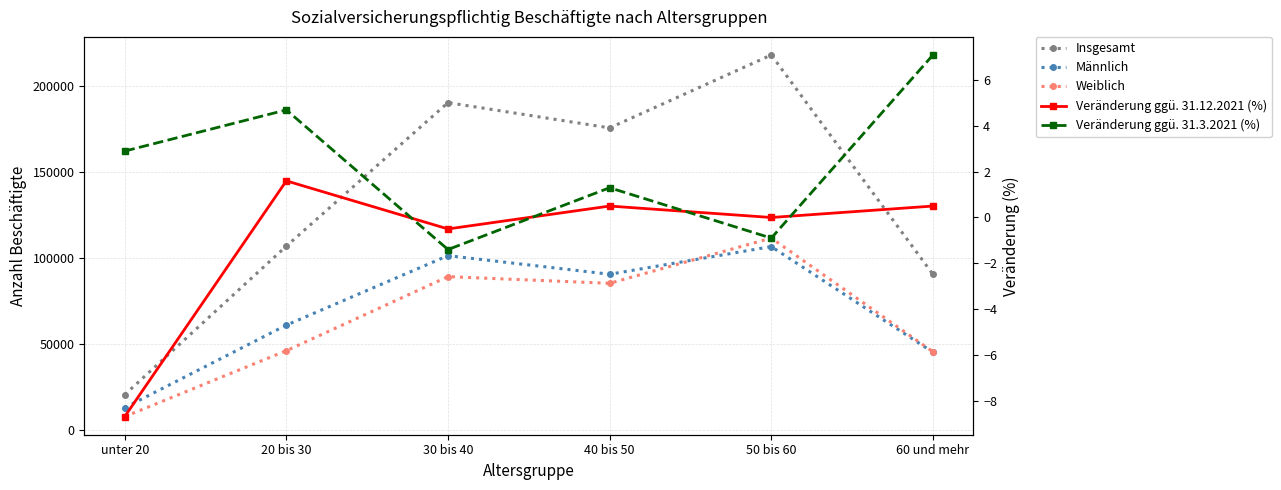

The value of Weiblich at 20 bis 30 is 61459.8. True or false?

False